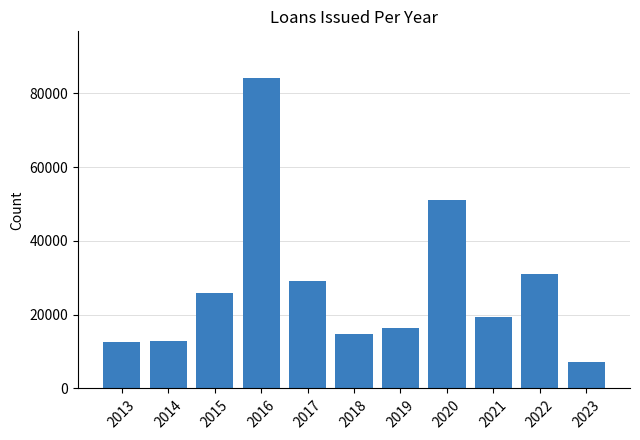

What is the value of the 4th bar from the left?

84200